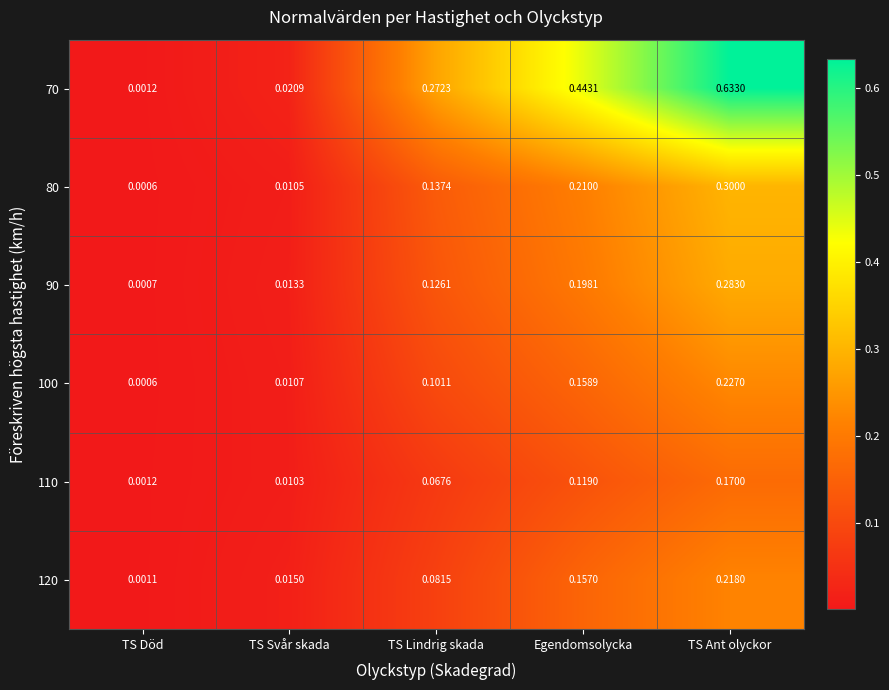

Which category has the lowest value across all series?

TS Död